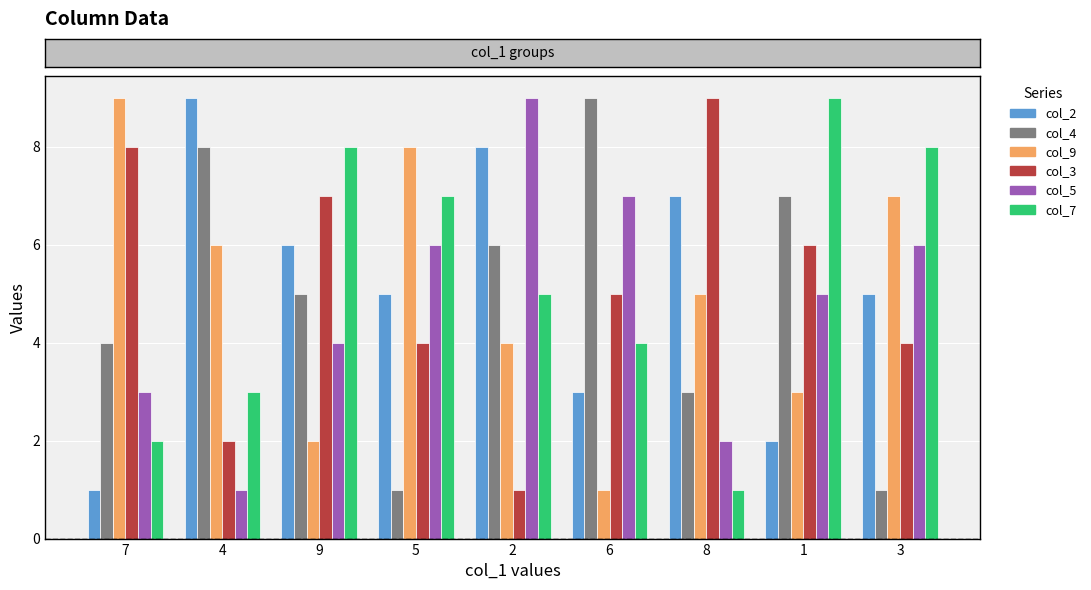

What value does the col_5 series have at 6?

7